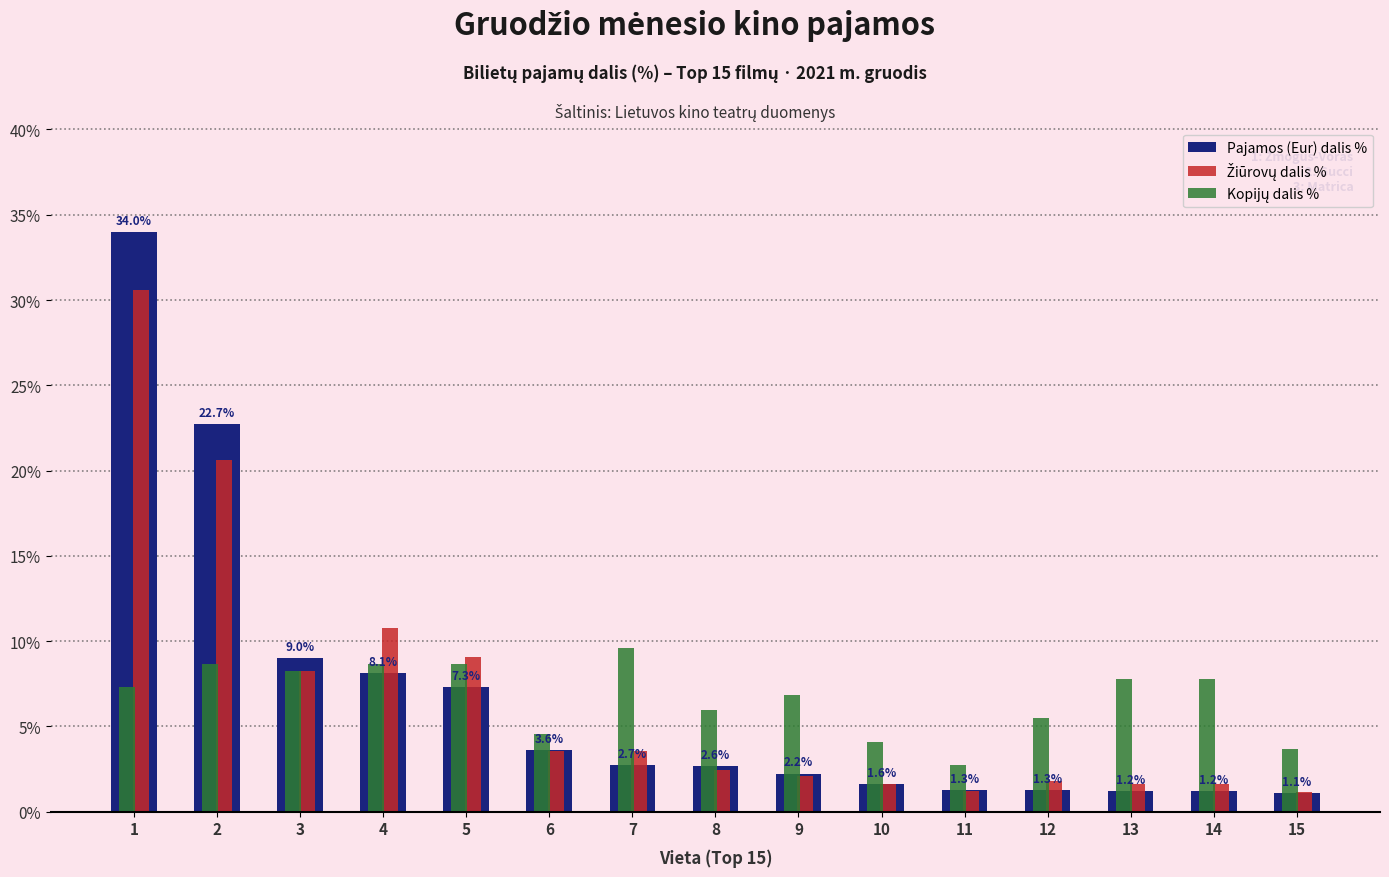

What is the smallest value displayed?

1.1